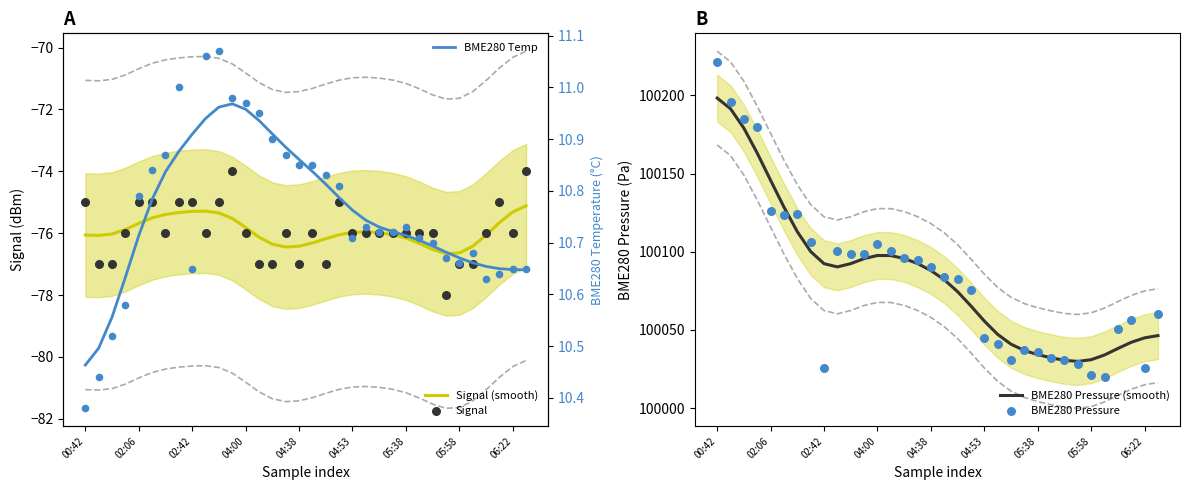

Which series has the largest total across all categories?

BME280 Pressure (smooth)